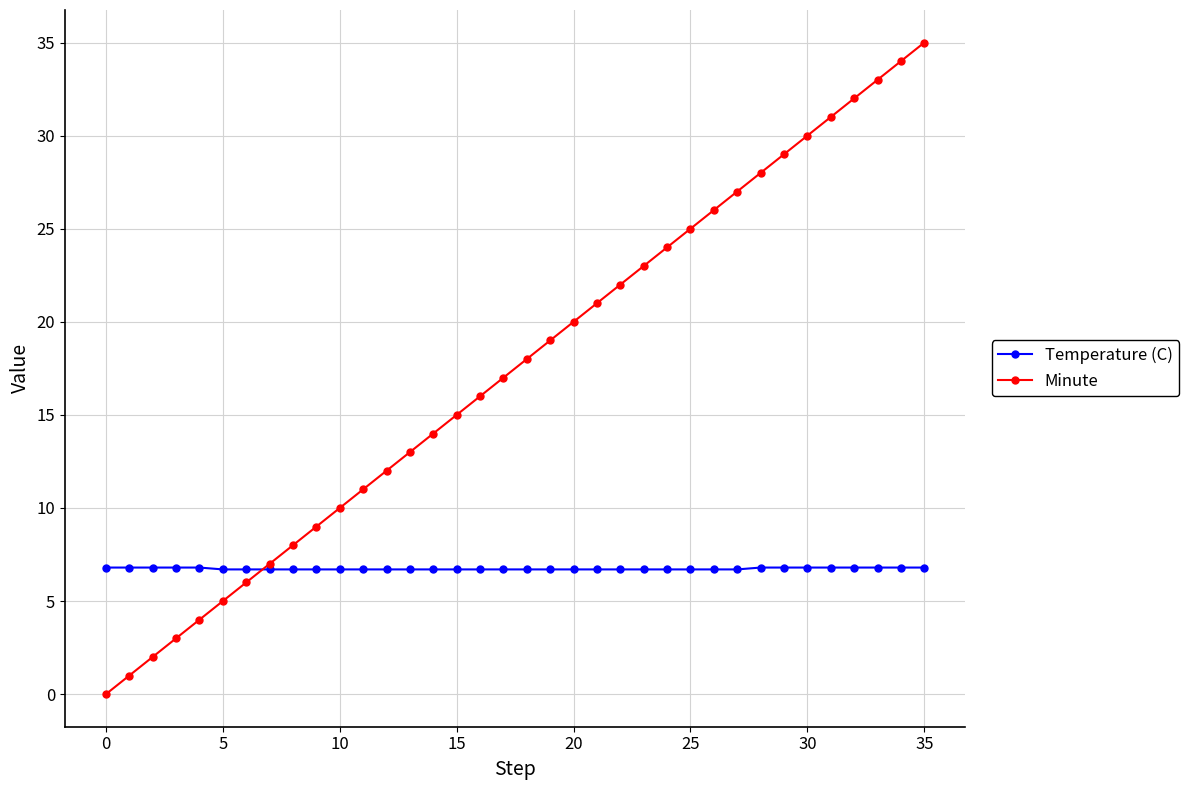

Which series has the largest total across all categories?

Minute